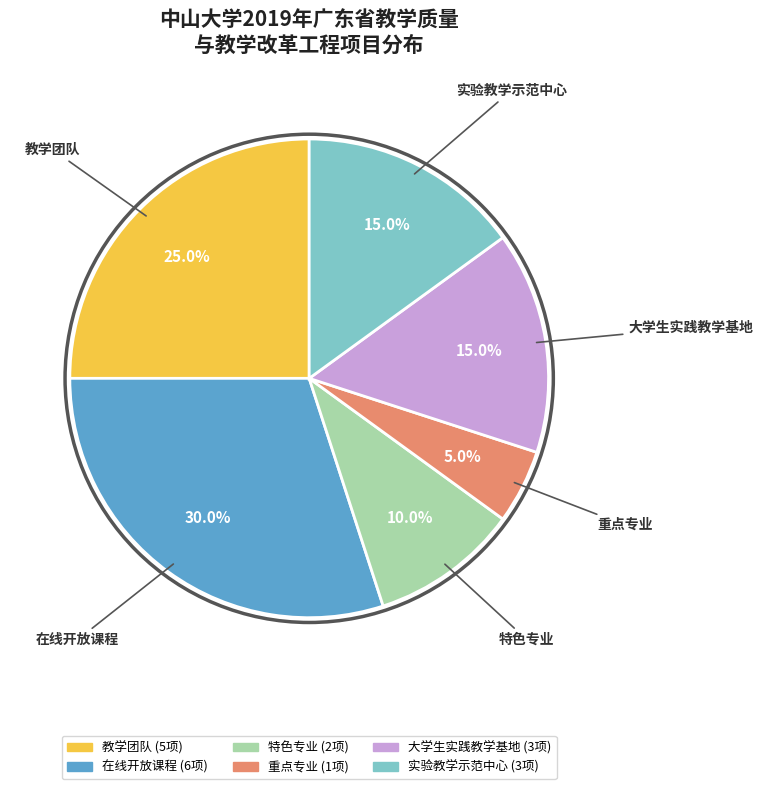

To the nearest percent, what is the combined percentage of 实验教学示范中心 and 重点专业?

20%